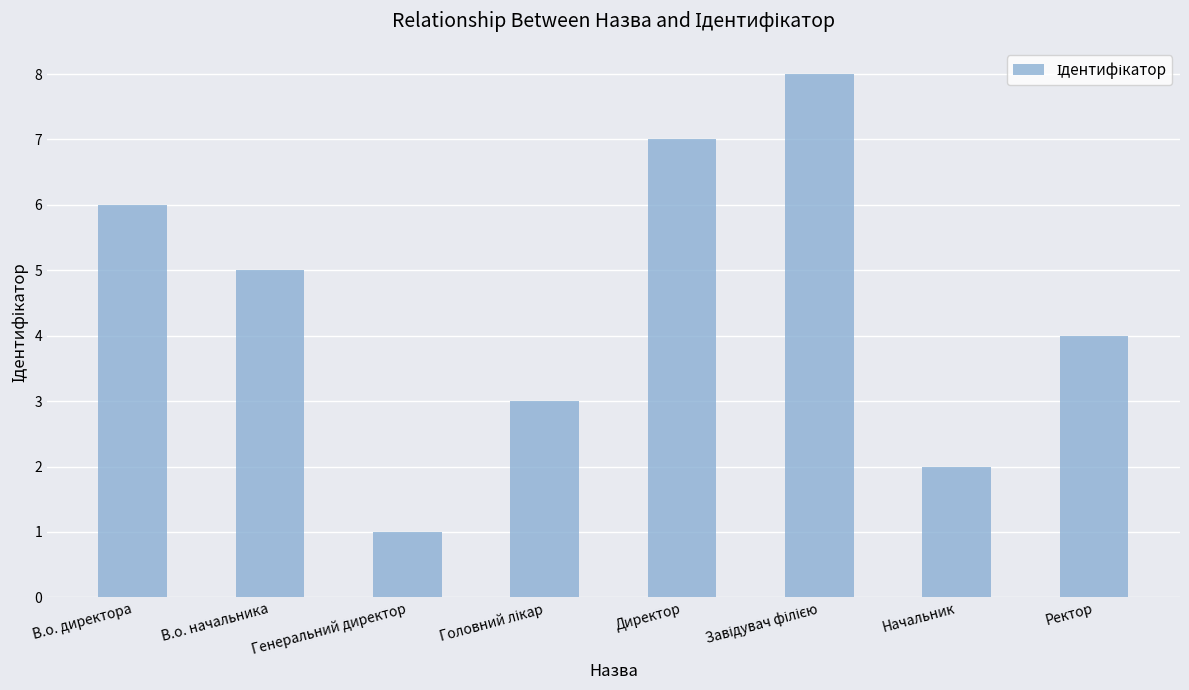

True or false: the data shows 8 at В.о. начальника.

False